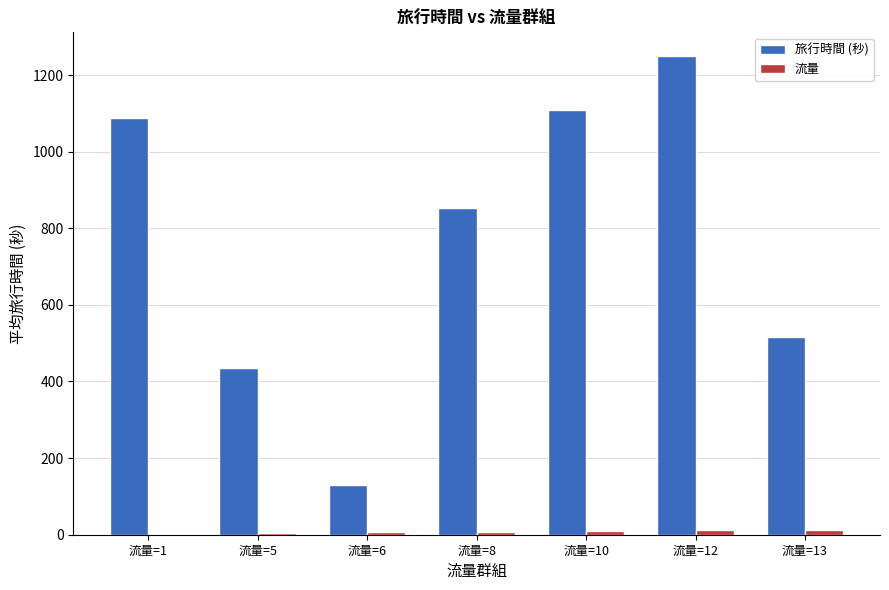

Which series has the largest total across all categories?

旅行時間 (秒)